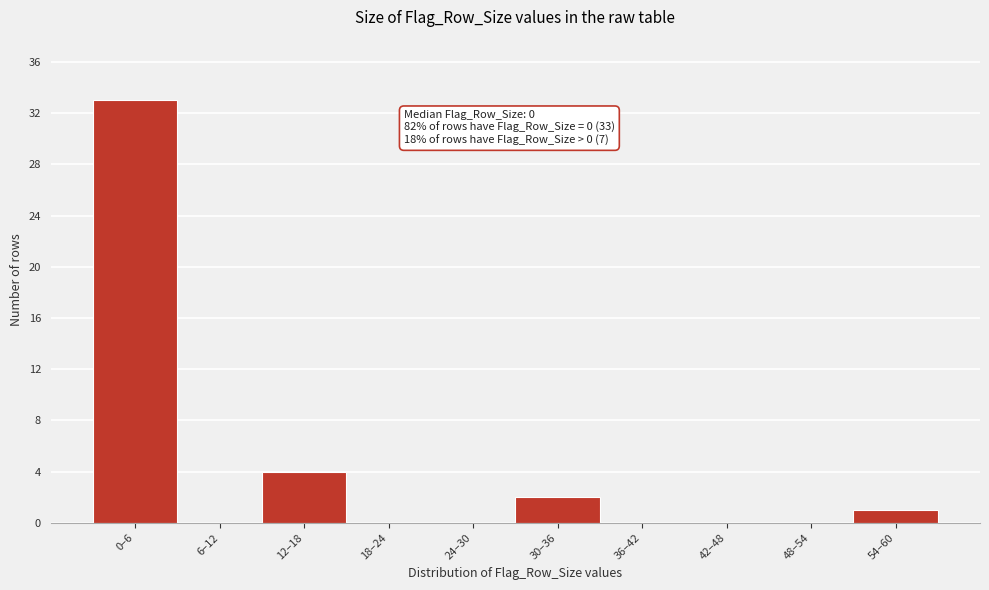

Reading left to right, transcribe all the data shown in this chart.

0–6=33	6–12=0	12–18=4	18–24=0	24–30=0	30–36=2	36–42=0	42–48=0	48–54=0	54–60=1